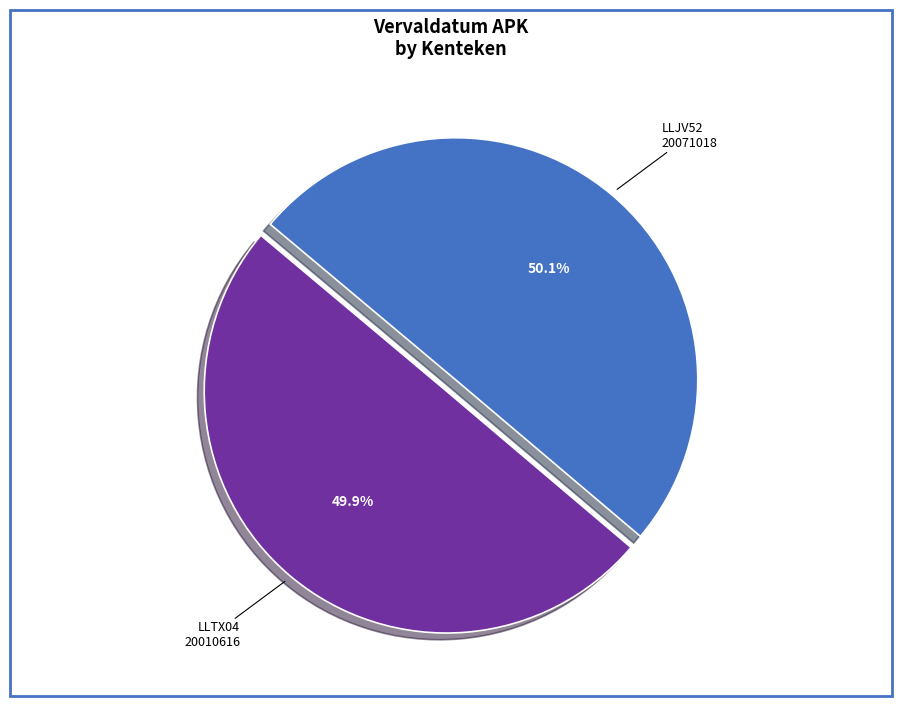

Is there any slice that represents more than half of the pie?

Yes